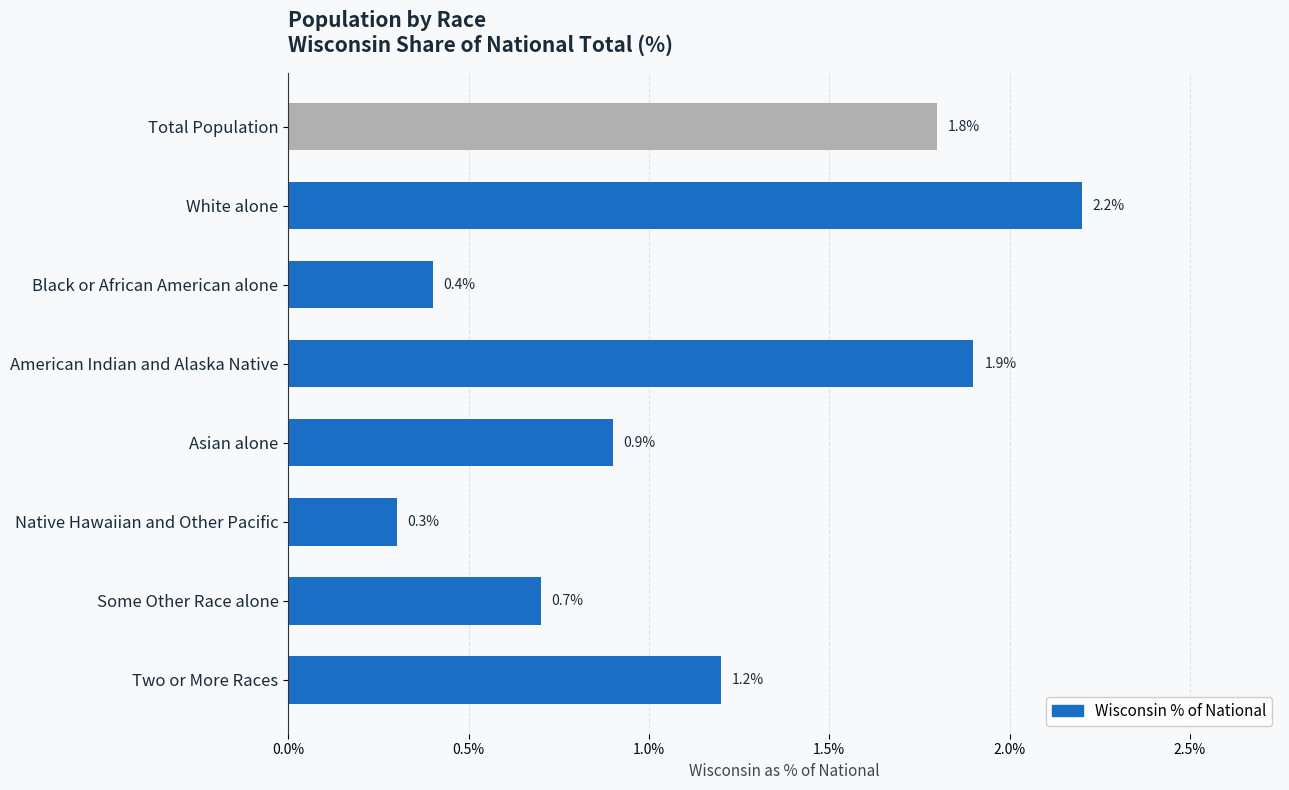

What position from the top is Asian alone?

5